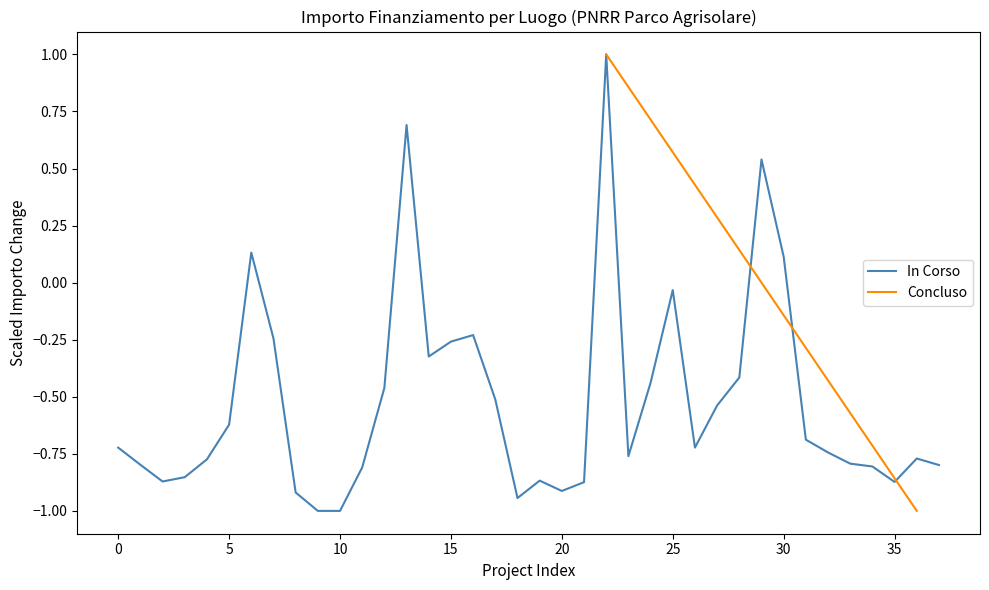

The In Corso series shows -1.6 at 20. True or false?

False